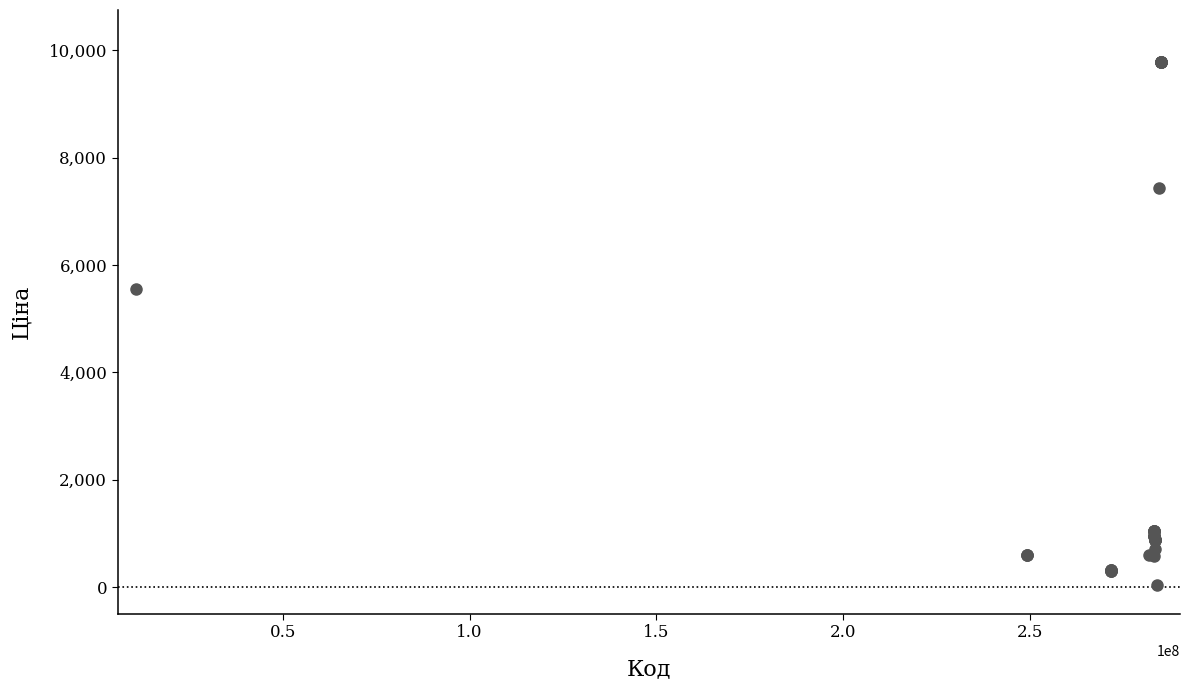

What Y value in the scatter plot is closest to 4903?

5560.3